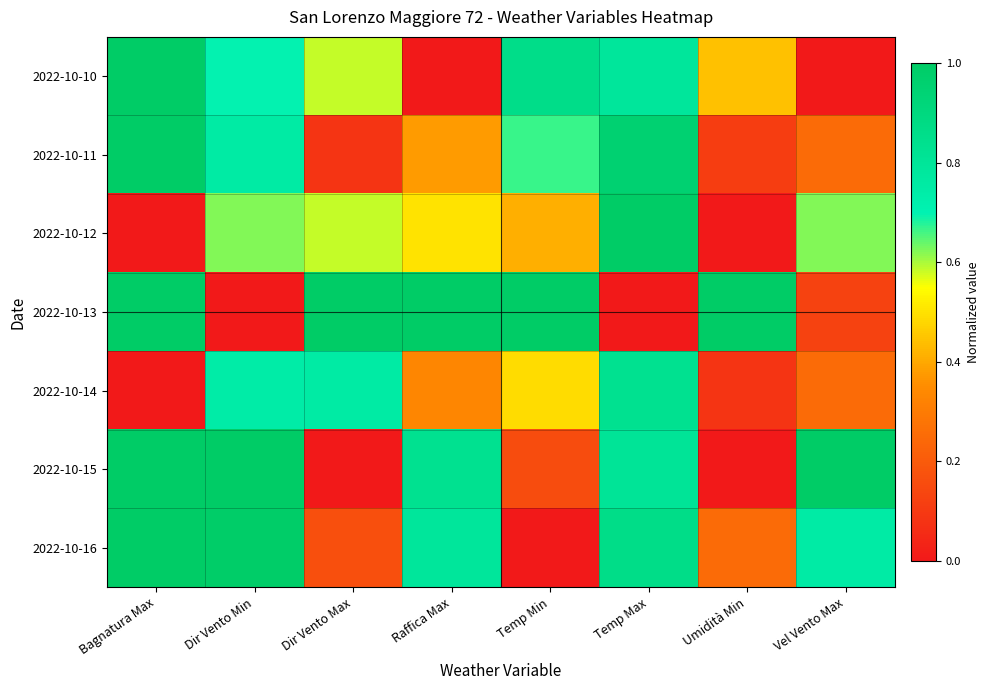

Reading right to left, what are all the values shown in this chart?

2022-10-10: Vel Vento Max=0.0	Umidità Min=0.4	Temp Max=0.8	Temp Min=0.9	Raffica Max=0.0	Dir Vento Max=0.6	Dir Vento Min=0.7	Bagnatura Max=1.0
2022-10-11: Vel Vento Max=0.3	Umidità Min=0.1	Temp Max=1.0	Temp Min=0.7	Raffica Max=0.4	Dir Vento Max=0.1	Dir Vento Min=0.8	Bagnatura Max=1.0
2022-10-12: Vel Vento Max=0.6	Umidità Min=0.0	Temp Max=1.0	Temp Min=0.4	Raffica Max=0.5	Dir Vento Max=0.6	Dir Vento Min=0.6	Bagnatura Max=0.0
2022-10-13: Vel Vento Max=0.1	Umidità Min=1.0	Temp Max=0.0	Temp Min=1.0	Raffica Max=1.0	Dir Vento Max=1.0	Dir Vento Min=0.0	Bagnatura Max=1.0
2022-10-14: Vel Vento Max=0.3	Umidità Min=0.1	Temp Max=0.8	Temp Min=0.5	Raffica Max=0.3	Dir Vento Max=0.8	Dir Vento Min=0.7	Bagnatura Max=0.0
2022-10-15: Vel Vento Max=1.0	Umidità Min=0.0	Temp Max=0.8	Temp Min=0.2	Raffica Max=0.8	Dir Vento Max=0.0	Dir Vento Min=1.0	Bagnatura Max=1.0
2022-10-16: Vel Vento Max=0.7	Umidità Min=0.2	Temp Max=0.9	Temp Min=0.0	Raffica Max=0.8	Dir Vento Max=0.2	Dir Vento Min=1.0	Bagnatura Max=1.0